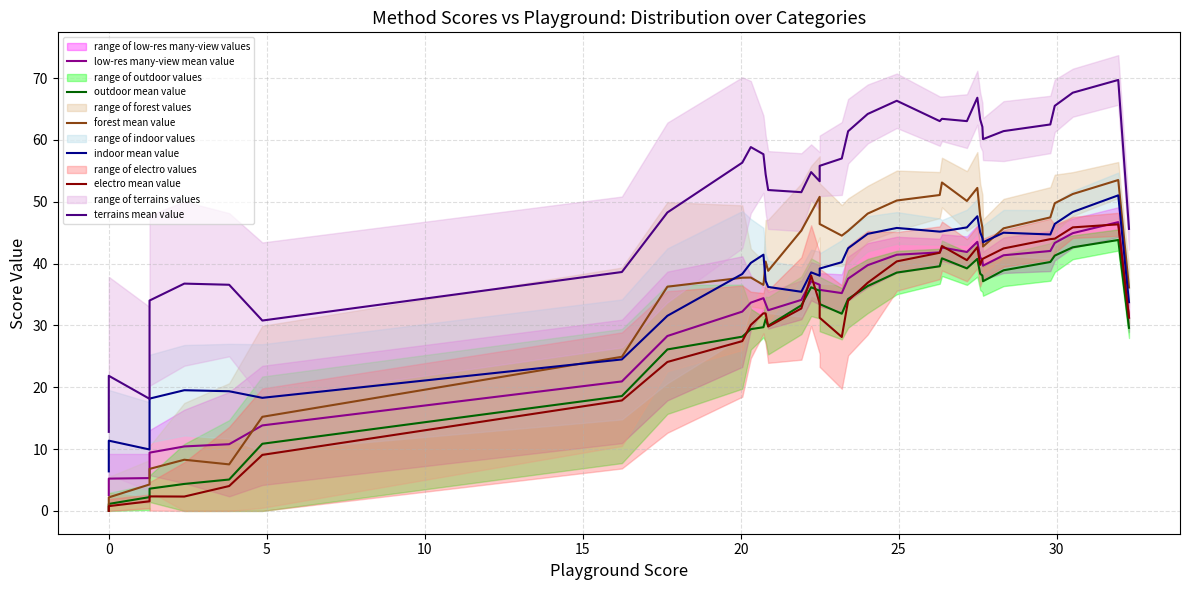

Reading left to right, list all the values displayed in this chart.

low-res many-view mean value: 2.6	5.2	5.3	9.4	10.4	10.8	13.8	20.9	28.3	32.2	33.7	34.4	33.5	32.5	34.1	37.1	36.6	35.8	35.2	37.6	39.7	41.4	41.8	42.6	41.9	43.5	41.0	40.5	39.7	41.3	42.0	43.3	44.9	46.7	31.3
outdoor mean value: 0.0	1.1	2.2	3.6	4.4	5.1	10.9	18.6	26.1	28.2	29.4	29.7	31.0	29.9	33.3	36.2	35.6	33.5	31.9	34.3	36.4	38.5	39.6	40.9	39.2	40.8	38.4	38.1	37.1	38.9	40.3	41.3	42.6	43.8	29.6
forest mean value: 0.1	2.2	4.3	6.8	8.3	7.5	15.2	24.9	36.3	37.7	37.7	36.6	40.3	38.8	45.3	48.3	50.8	46.4	44.5	45.3	48.1	50.2	51.1	53.1	50.1	52.2	47.7	45.8	42.8	45.7	47.5	49.8	51.3	53.5	36.1
indoor mean value: 6.4	11.4	9.9	18.2	19.5	19.4	18.3	24.5	31.6	38.3	40.1	41.4	37.2	36.2	35.4	38.6	38.1	39.2	40.2	42.5	44.8	45.8	45.2	45.2	45.9	47.7	45.1	44.1	43.5	45.0	44.7	46.4	48.4	51.0	33.8
electro mean value: 0.0	0.8	1.6	2.3	2.3	4.0	9.1	17.9	24.1	27.5	30.1	32.0	31.9	29.8	32.7	38.1	33.6	31.2	28.1	34.0	36.9	40.4	41.8	42.8	40.6	42.7	39.8	40.7	40.8	42.5	44.0	44.0	45.9	46.4	31.3
terrains mean value: 12.8	21.9	18.1	34.0	36.8	36.6	30.8	38.6	48.3	56.3	58.8	57.7	54.4	51.9	51.6	54.8	53.3	55.8	57.0	61.4	64.2	66.3	63.0	63.4	63.0	66.8	63.3	62.1	60.1	61.4	62.5	65.5	67.6	69.7	45.6